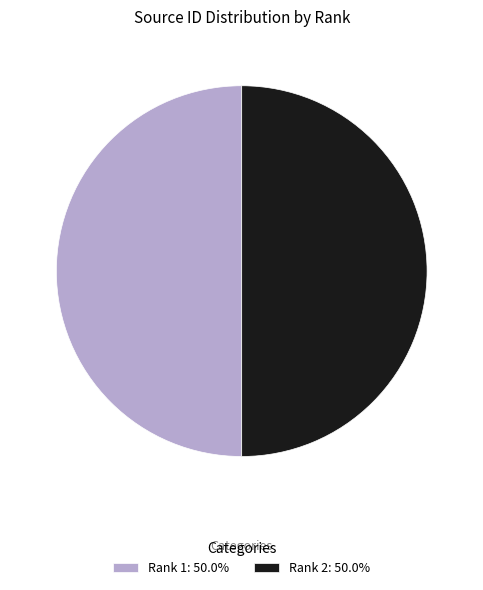

Approximately how many times larger is the value at Rank 1: 50.0% compared to Rank 2: 50.0%?

1.0